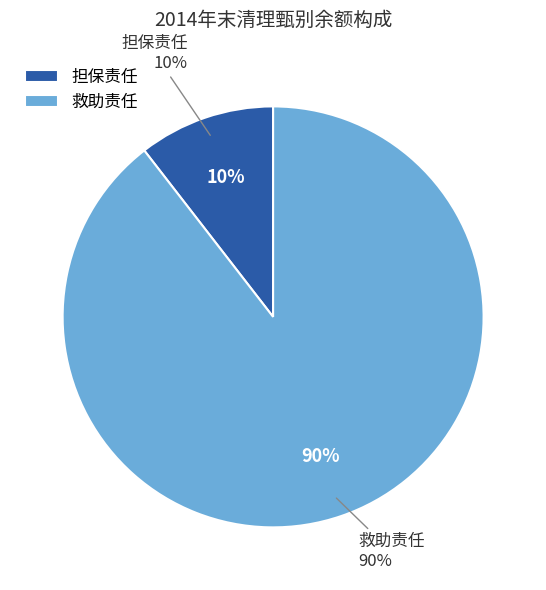

Which has a higher value, 担保责任 or 救助责任?

救助责任